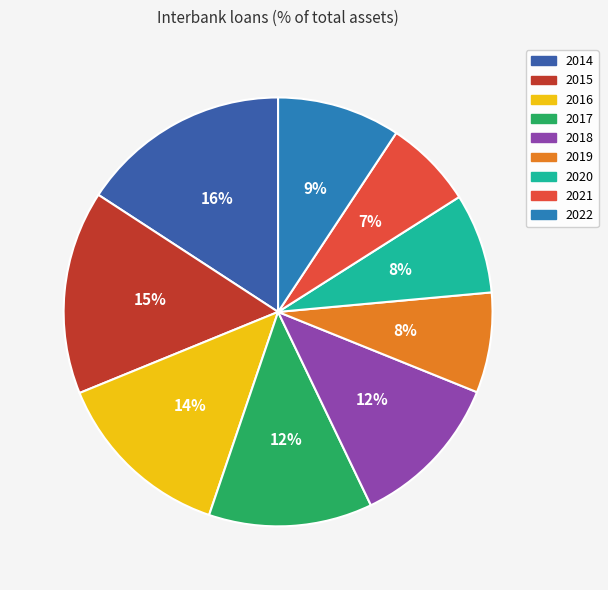

Approximately how many times larger is the value at 2019 compared to 2016?

0.6